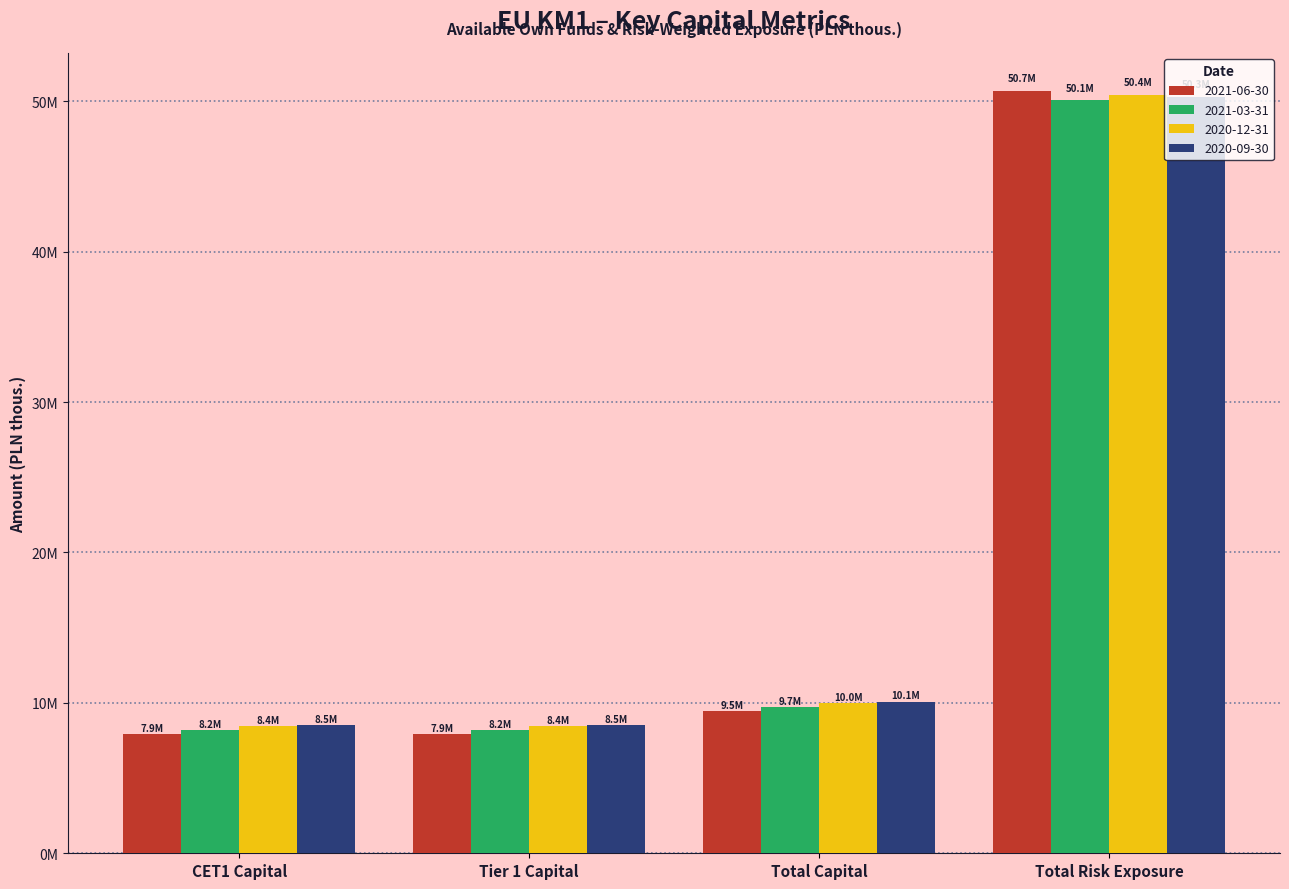

Reading right to left, what are all the values shown in this chart?

2021-06-30: 50677541	9451101	7921101	7921101
2021-03-31: 50078103	9701010	8171010	8171010
2020-12-31: 50428056	9968996	8438996	8438996
2020-09-30: 50305396	10070672	8540672	8540672